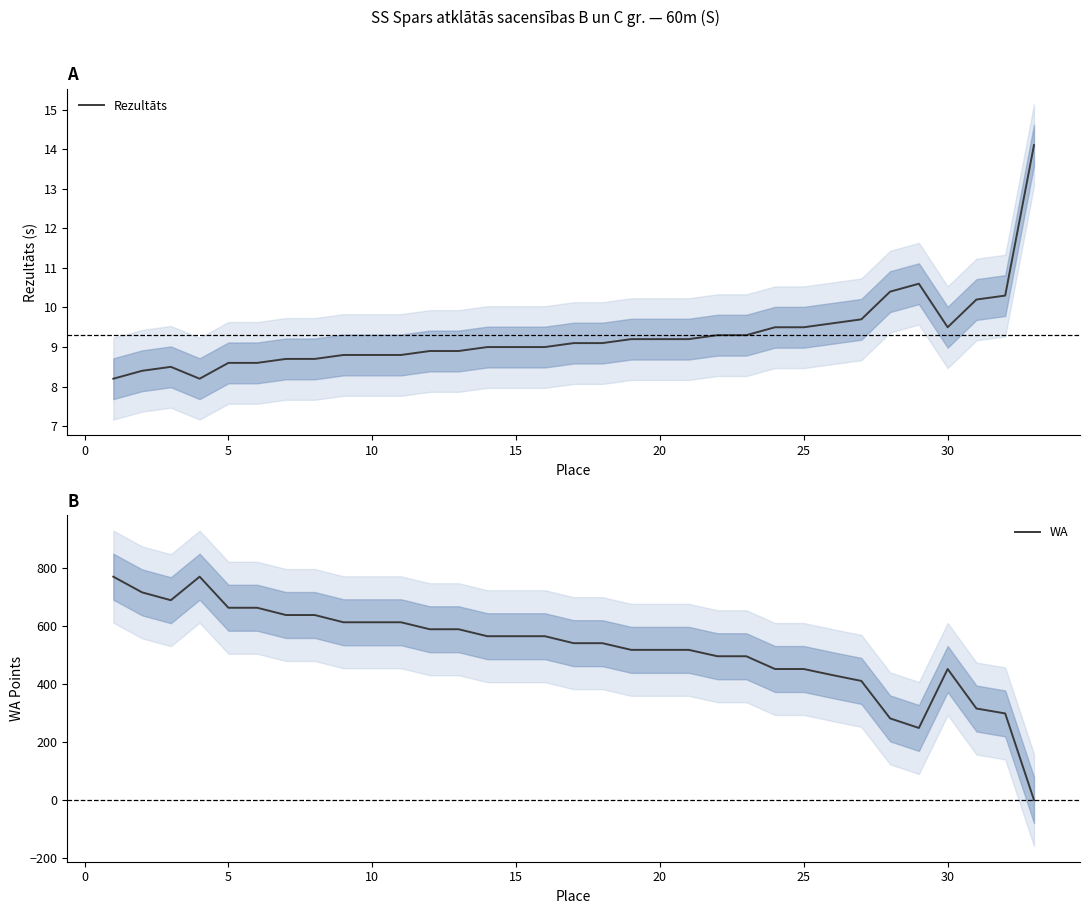

How many intersections are there between Rezultāts and WA?

1